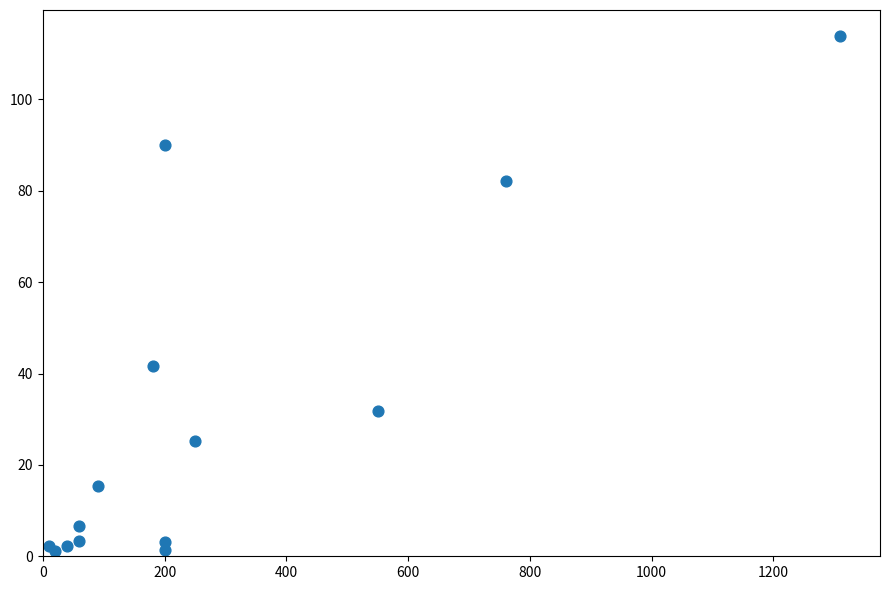

What Y value in the scatter plot is closest to 57?

41.8